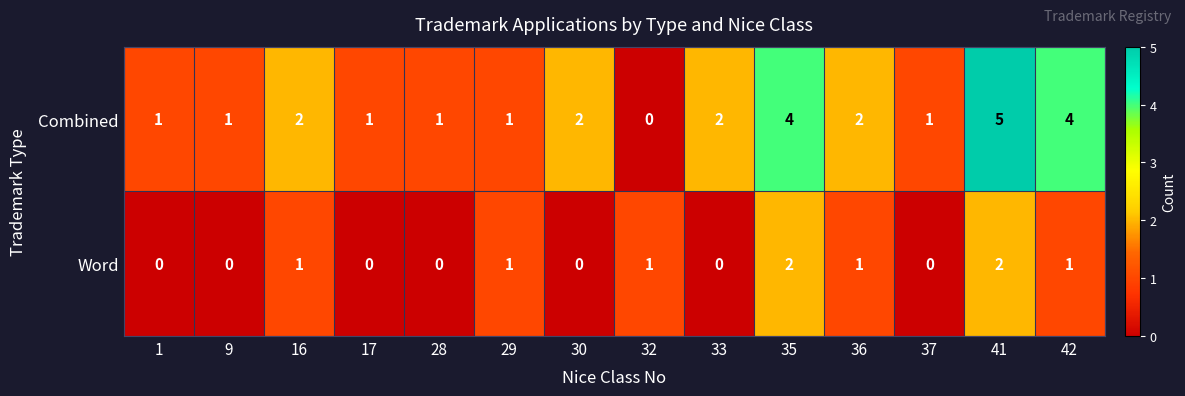

How many Word values are between 0 and 1?

12